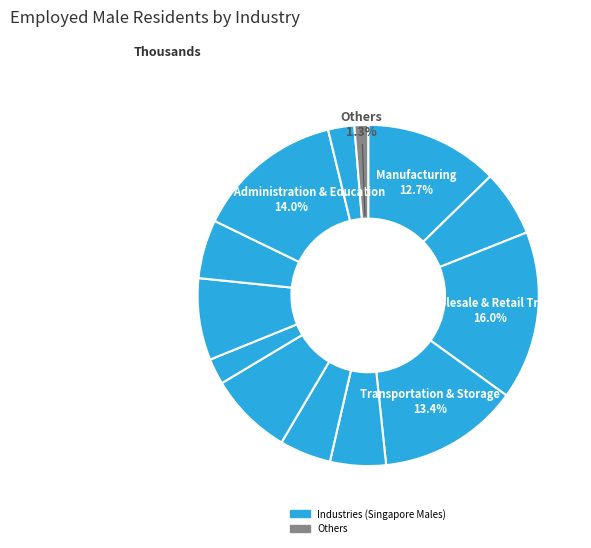

How many slices are in this pie chart?

13